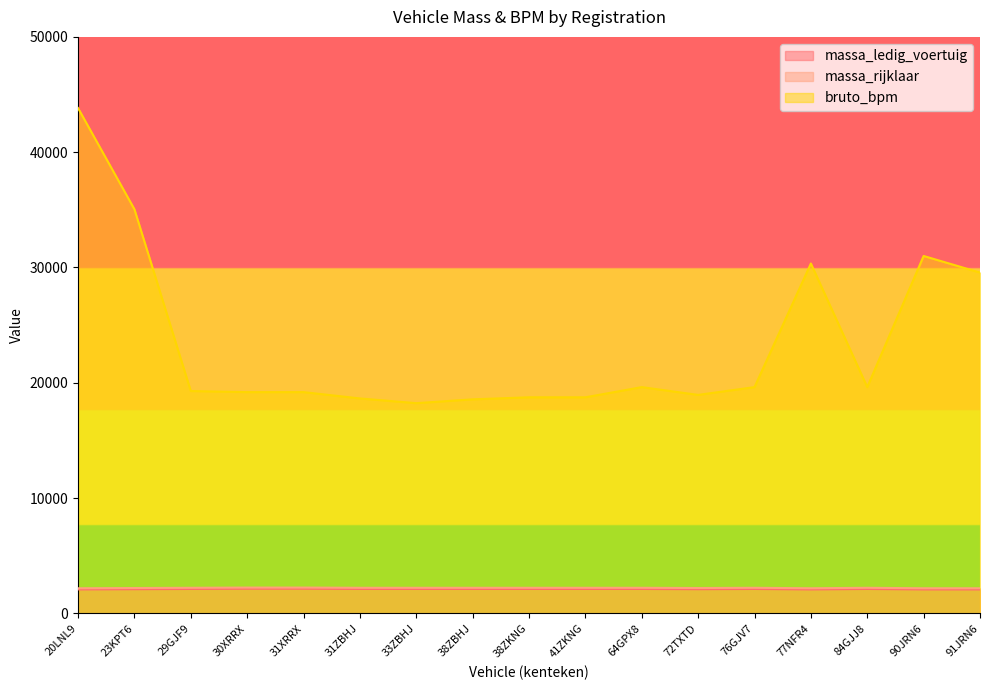

At which label does massa_ledig_voertuig first exceed 2120?

30XRRX